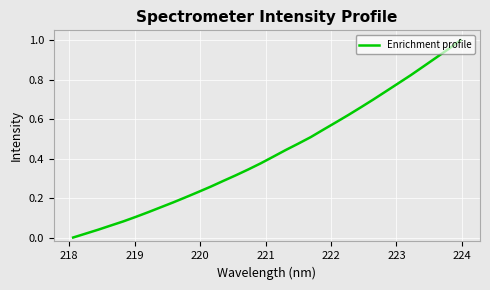

Reading left to right, extract all data points from this chart.

0.0	0.0	0.0	0.1	0.1	0.1	0.1	0.2	0.2	0.2	0.2	0.3	0.3	0.3	0.3	0.4	0.4	0.4	0.5	0.5	0.5	0.6	0.6	0.7	0.7	0.7	0.8	0.8	0.9	0.9	1.0	1.0